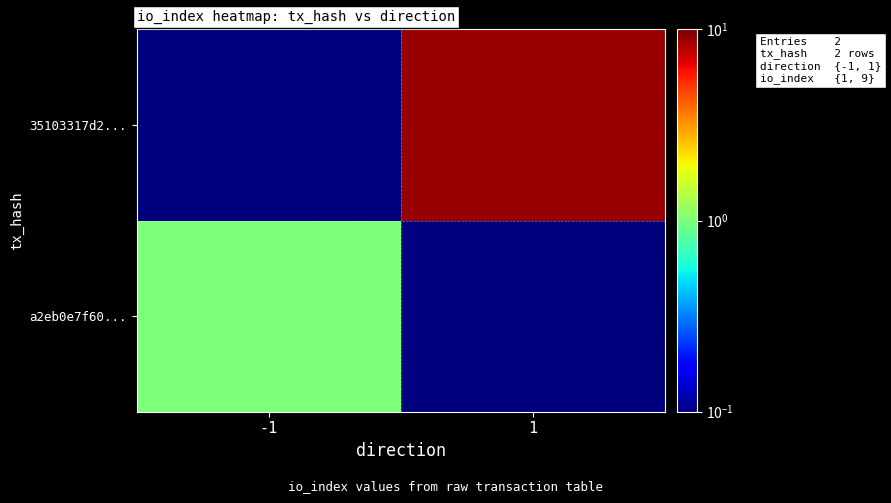

List the series in order of their overall mean, highest first.

35103317d2..., a2eb0e7f60...